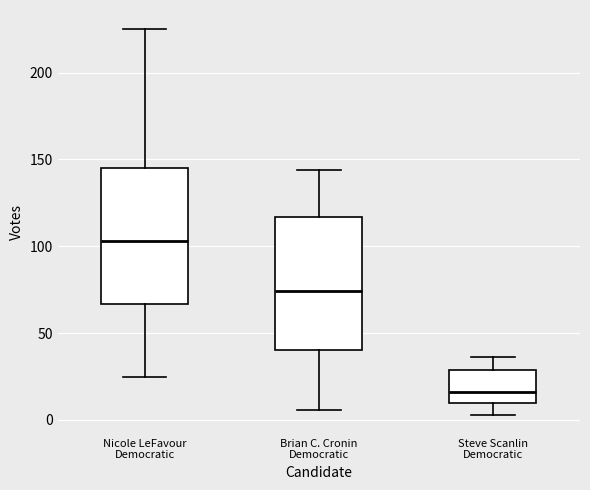

Which box has the highest median line?

Nicole LeFavour Democratic